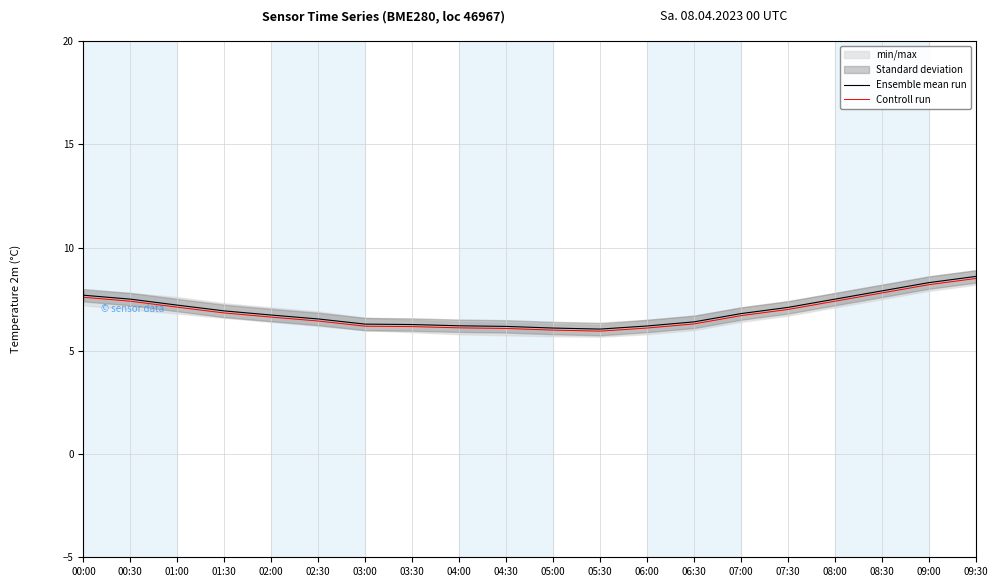

What is the label of the 20th point from the left?

09:30